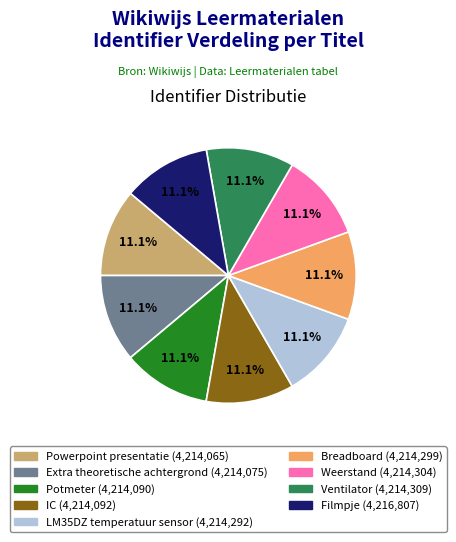

Does Breadboard account for over 50% of the chart?

No